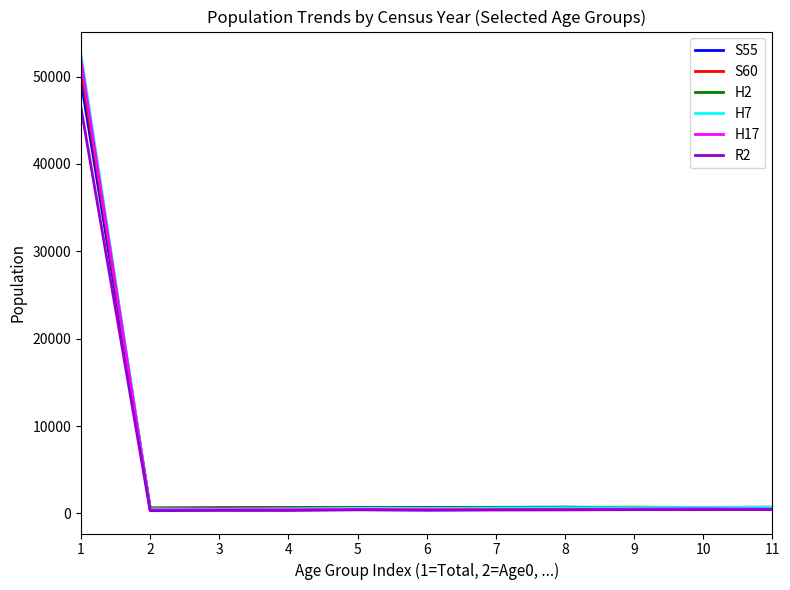

Which series has the largest range (max minus min)?

H7